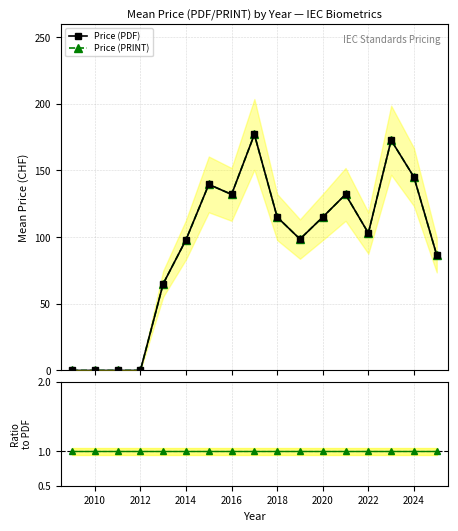

Which series has the widest spread of values?

Price (PDF)